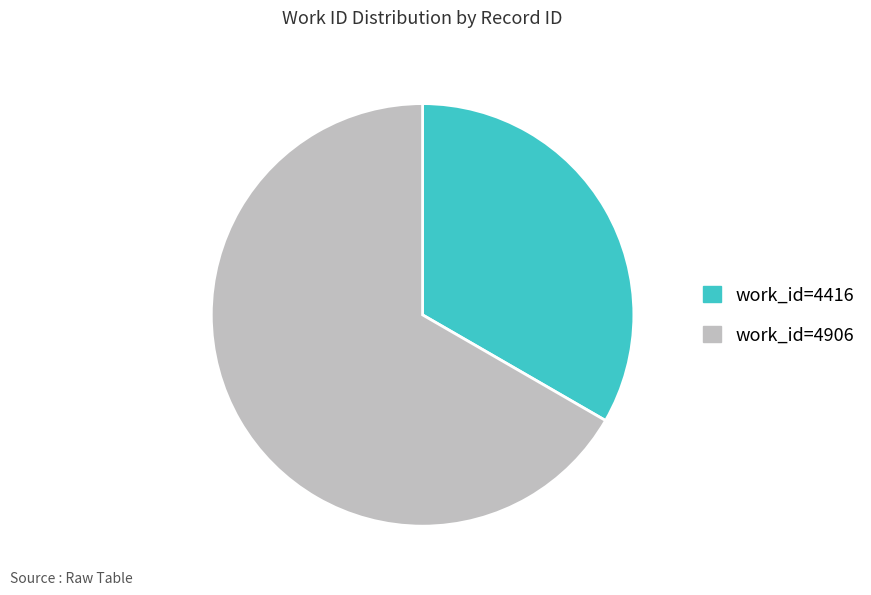

Which slice is the smallest?

work_id=4416